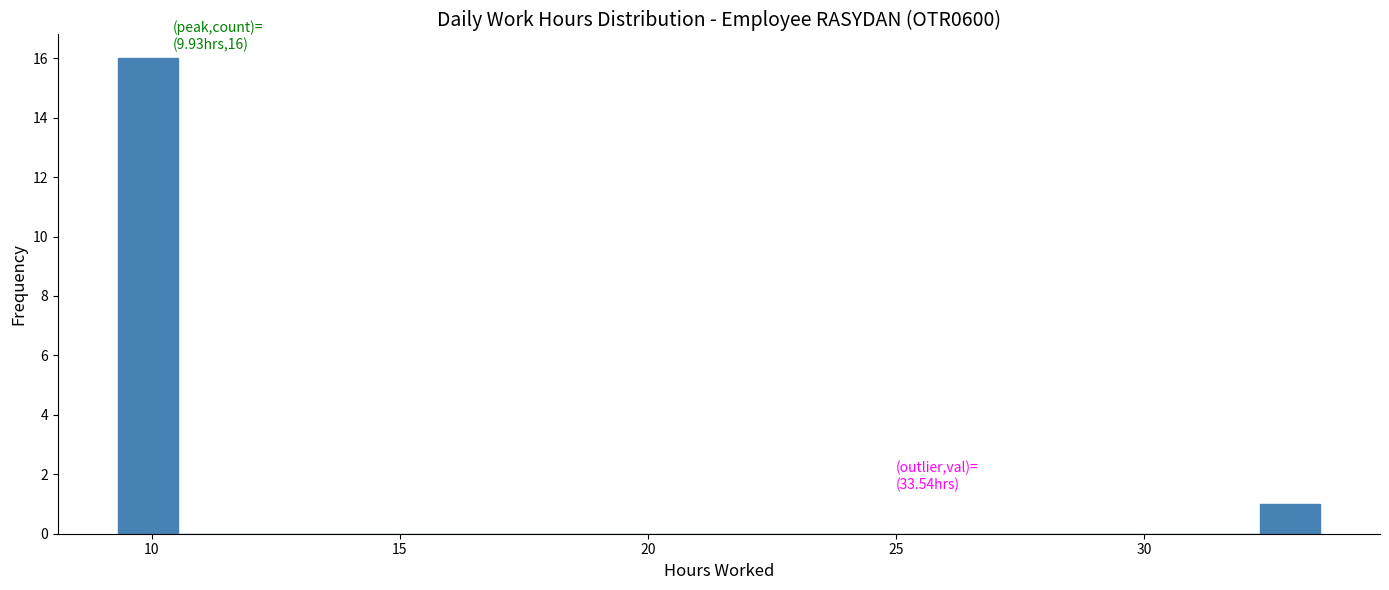

Read against the x-axis, roughly where is the centre of the tallest bar?

10.0